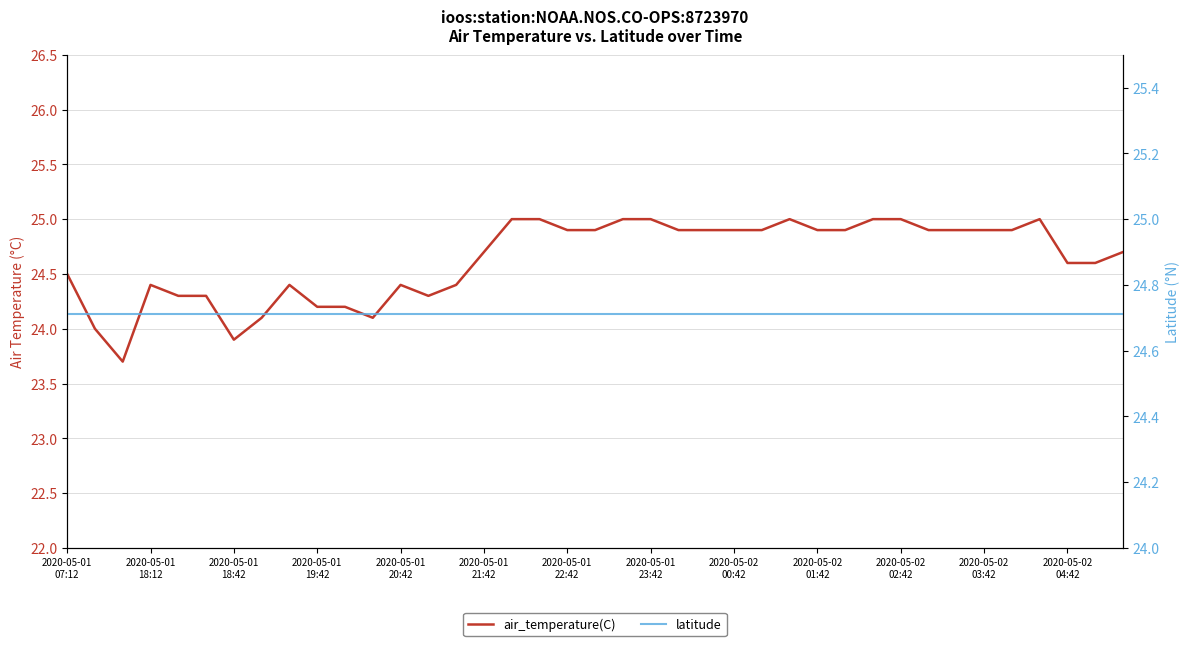

What position from the left is 31?

32